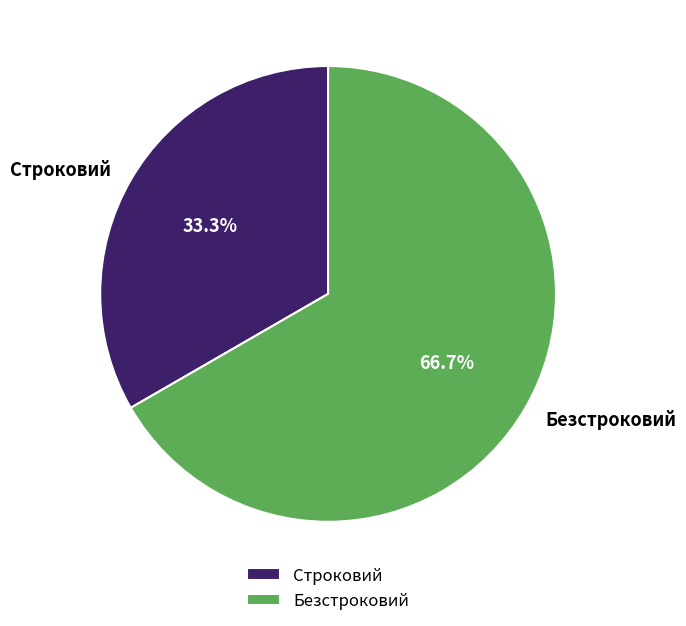

To the nearest percent, what is the combined percentage of Безстроковий and Строковий?

100%